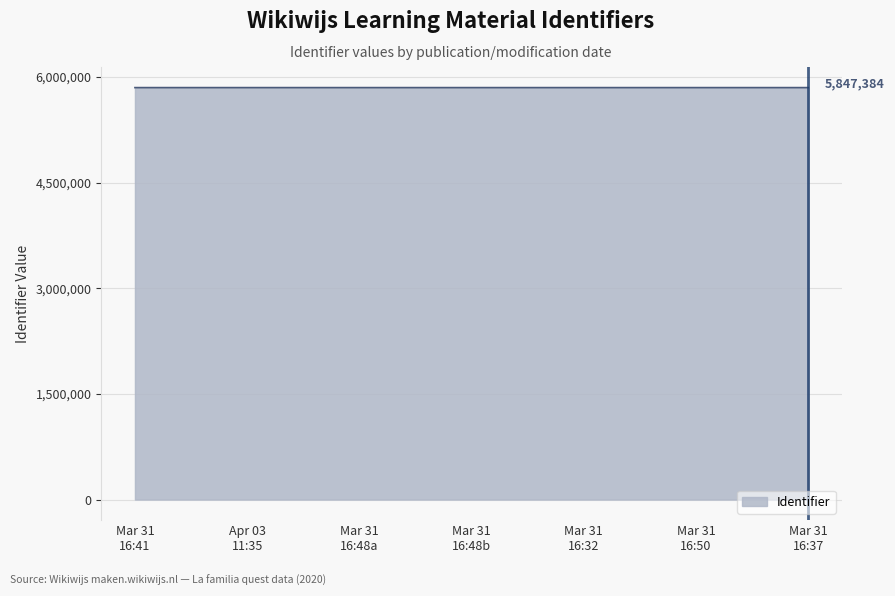

What is the sum of all values?

40931576